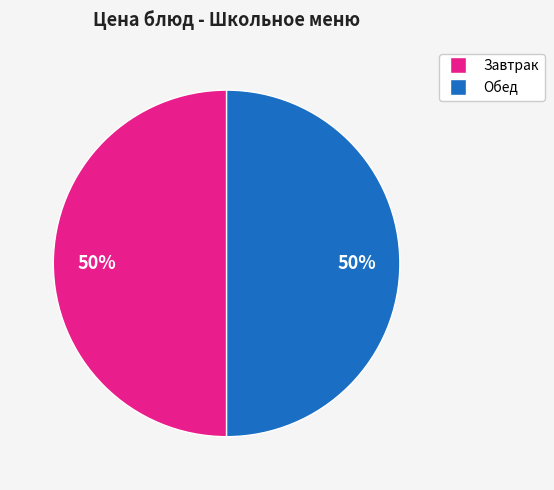

To the nearest percent, what is the average slice percentage?

50%